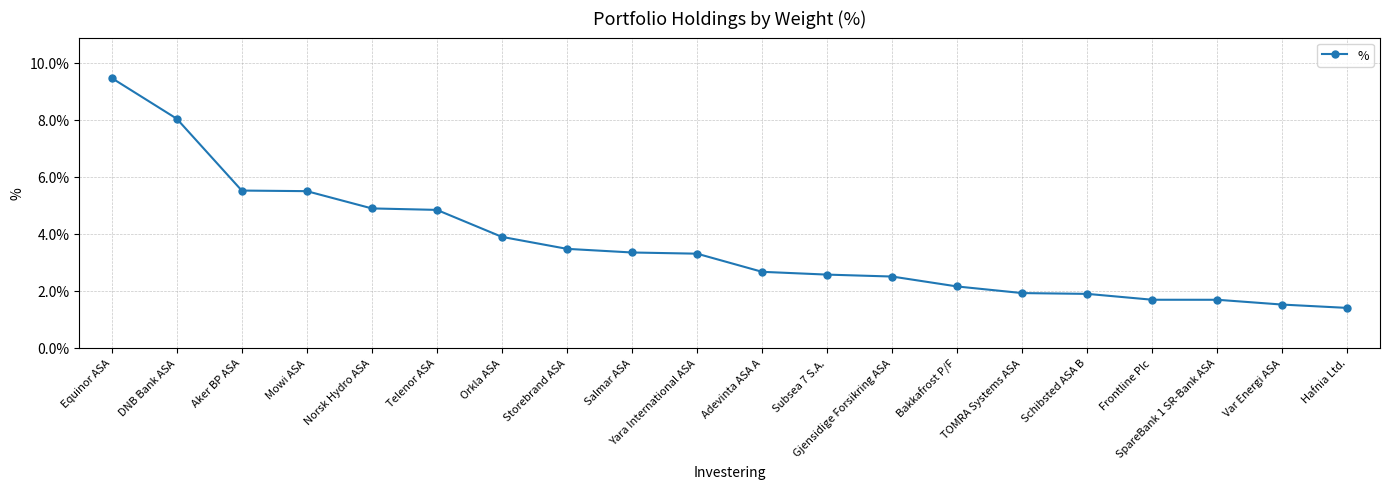

Reading left to right, transcribe all the data shown in this chart.

9.5	8.0	5.5	5.5	4.9	4.8	3.9	3.5	3.3	3.3	2.7	2.6	2.5	2.1	1.9	1.9	1.7	1.7	1.5	1.4